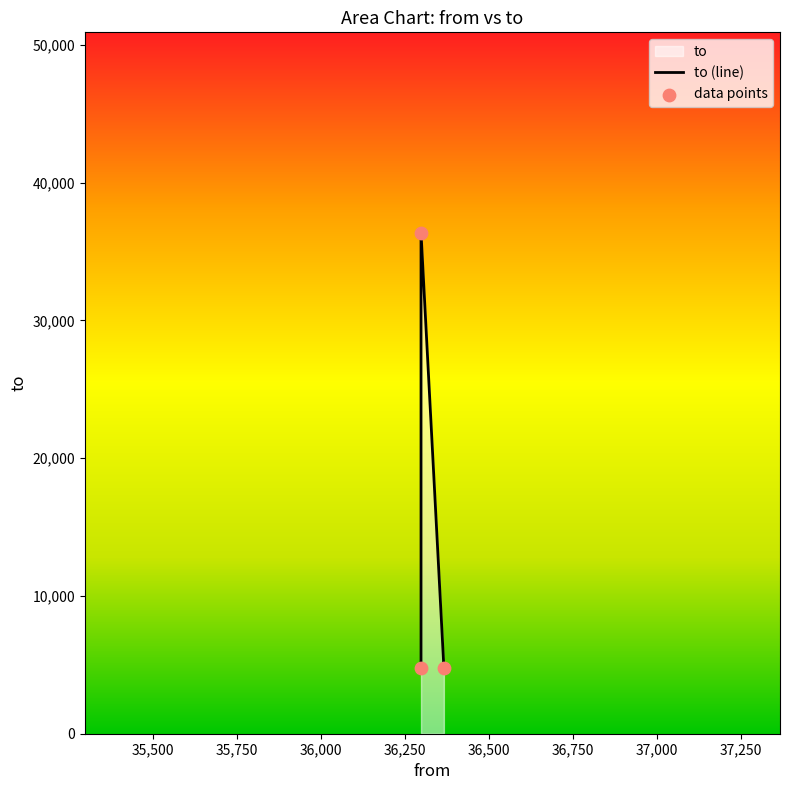

Which has a higher value, 36298 or 36298?

36298